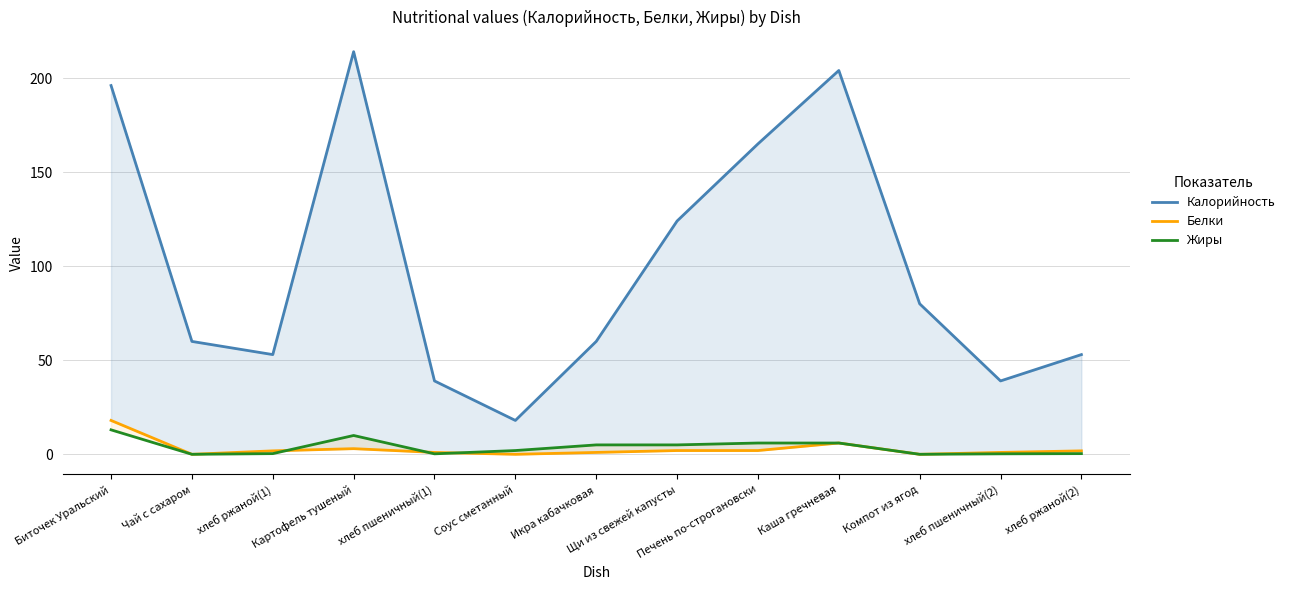

What is the greatest value displayed?

214.0